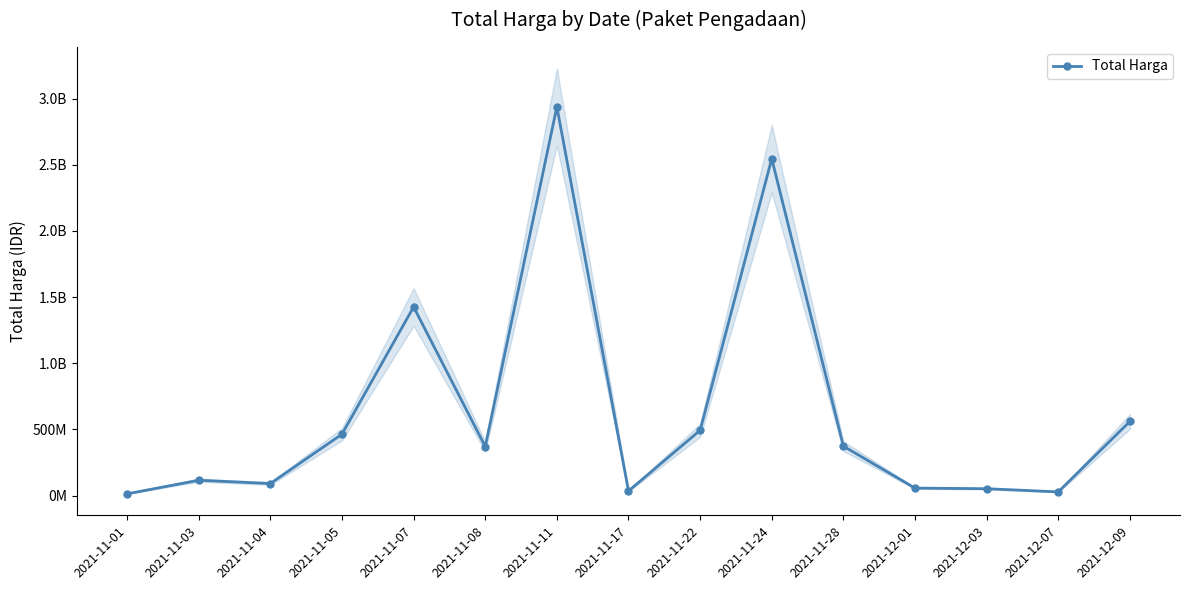

What is the difference between the maximum and minimum values?

2926175740